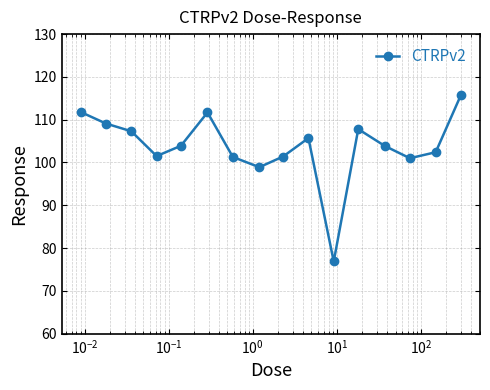

How many interior local peaks (higher than both neighbors) does the data have?

3